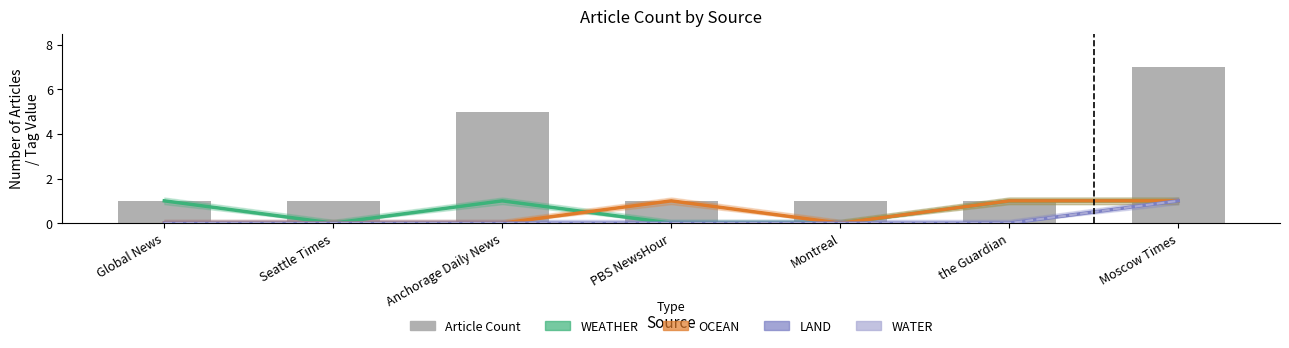

List the series in order of their peak value, highest first.

Article Count, WEATHER, OCEAN, LAND, WATER